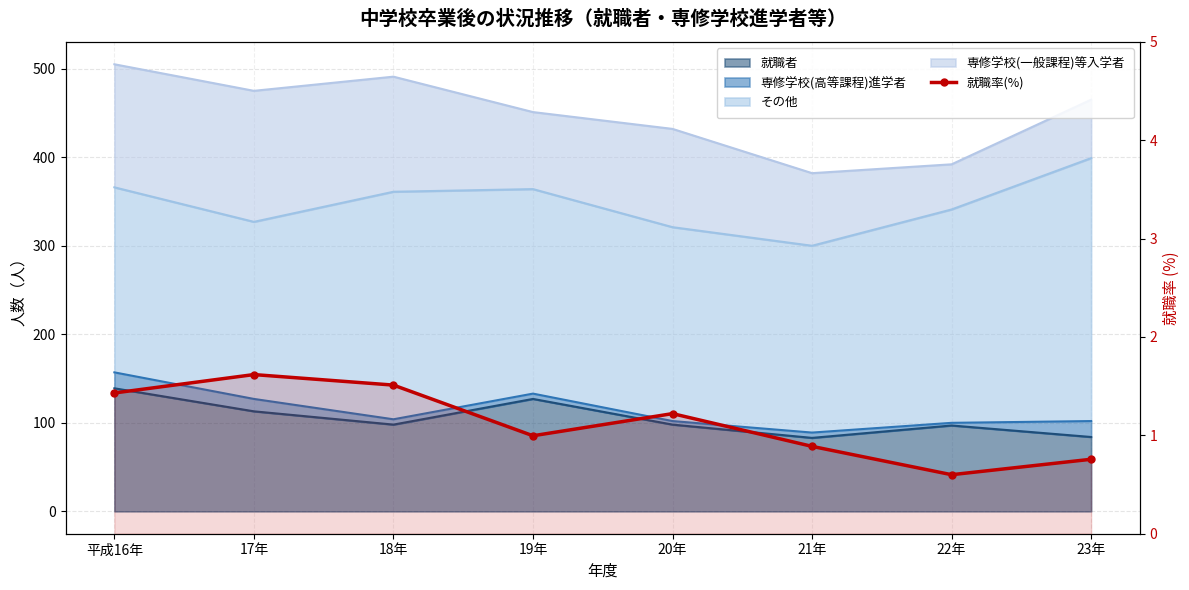

What is the difference between the maximum and minimum values?

1.0